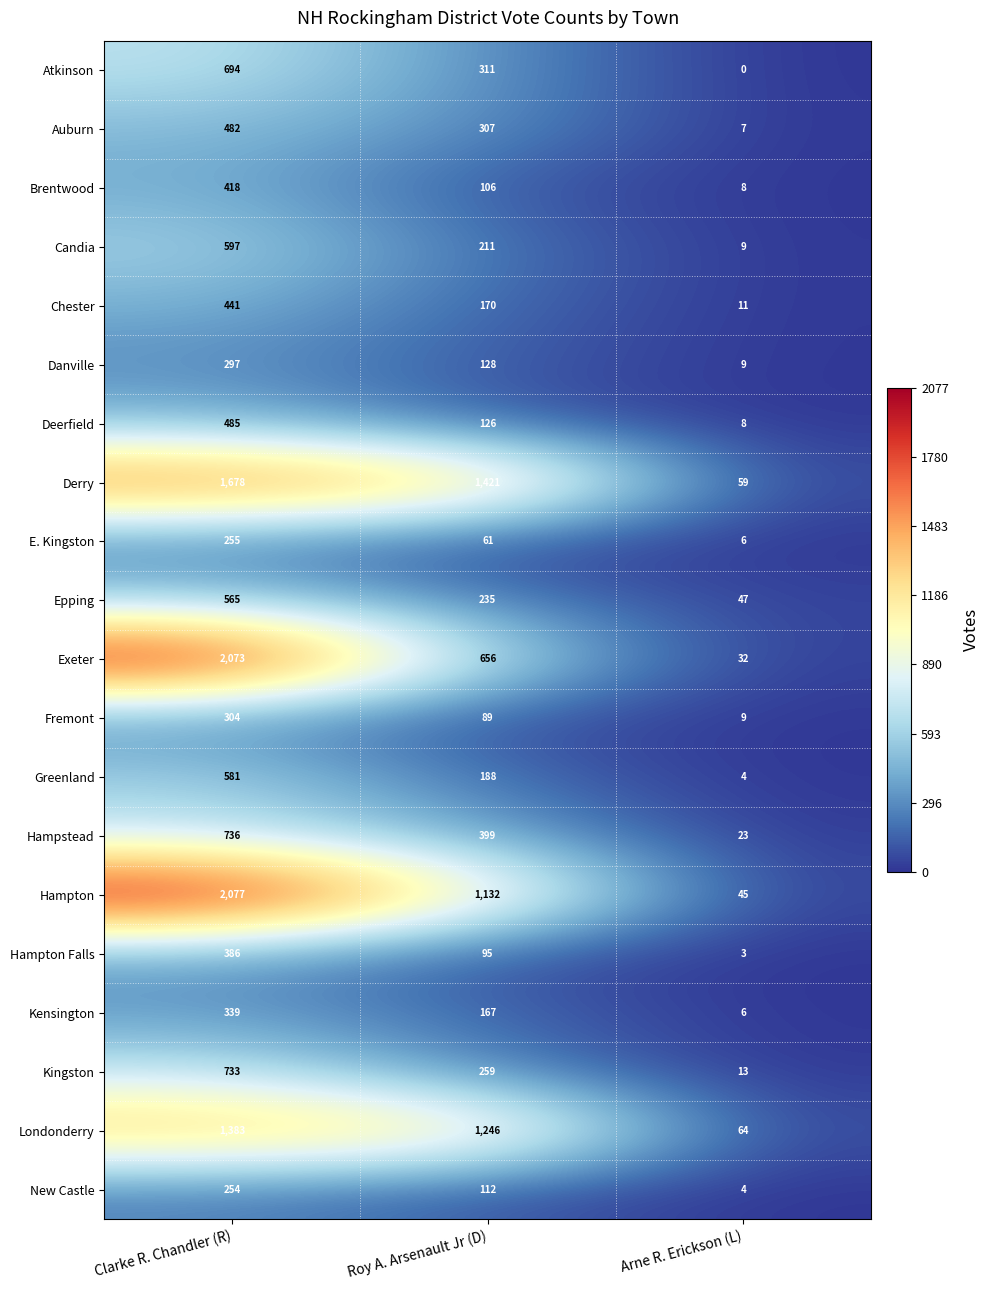

Is it true that Fremont equals 9 at Arne R. Erickson (L)?

True